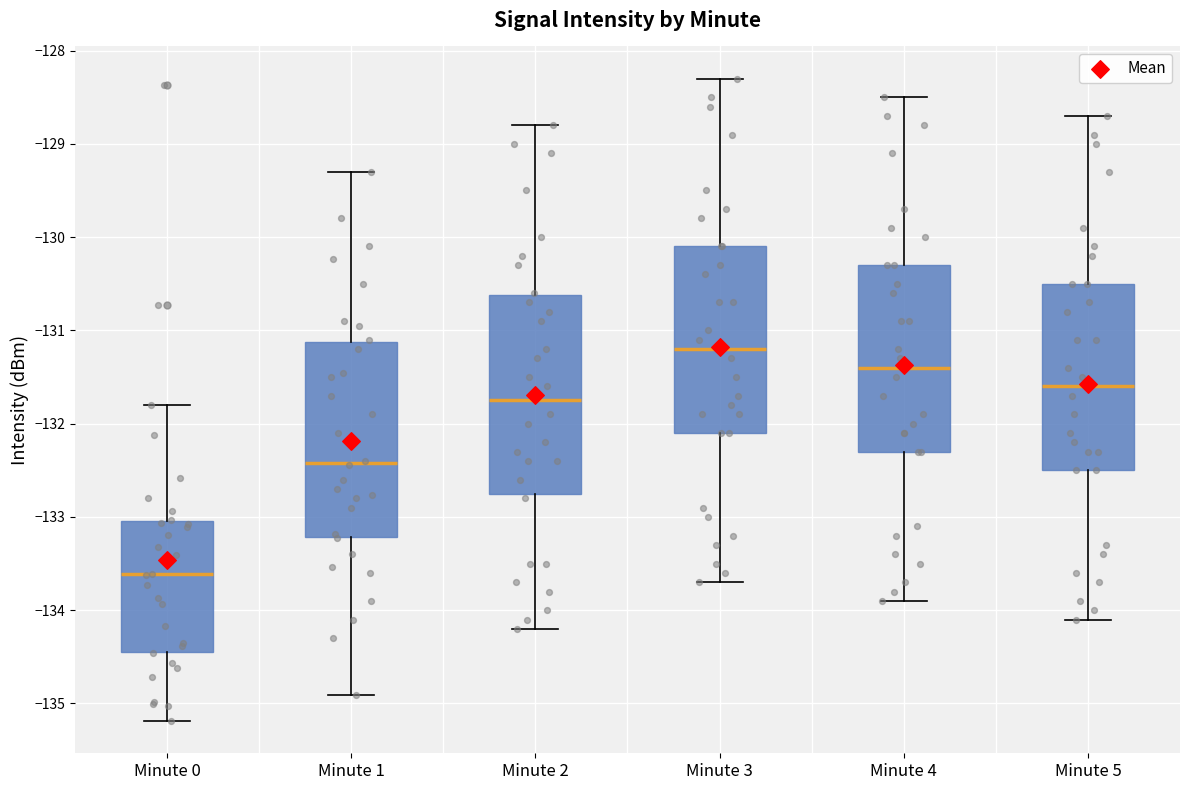

Reading left to right, read every box against the y-axis: the position of its median line, the range the box covers, and the ends of its whiskers. The values are not printed on the chart, so give them approximately, as read against the axis.

Minute 0: median -133.6, box -134.4 to -133.0, whiskers -135.2 to -131.8
Minute 1: median -132.4, box -133.2 to -131.1, whiskers -134.9 to -129.3
Minute 2: median -131.7, box -132.7 to -130.6, whiskers -134.2 to -128.8
Minute 3: median -131.2, box -132.1 to -130.1, whiskers -133.7 to -128.3
Minute 4: median -131.4, box -132.3 to -130.3, whiskers -133.9 to -128.5
Minute 5: median -131.6, box -132.5 to -130.5, whiskers -134.1 to -128.7